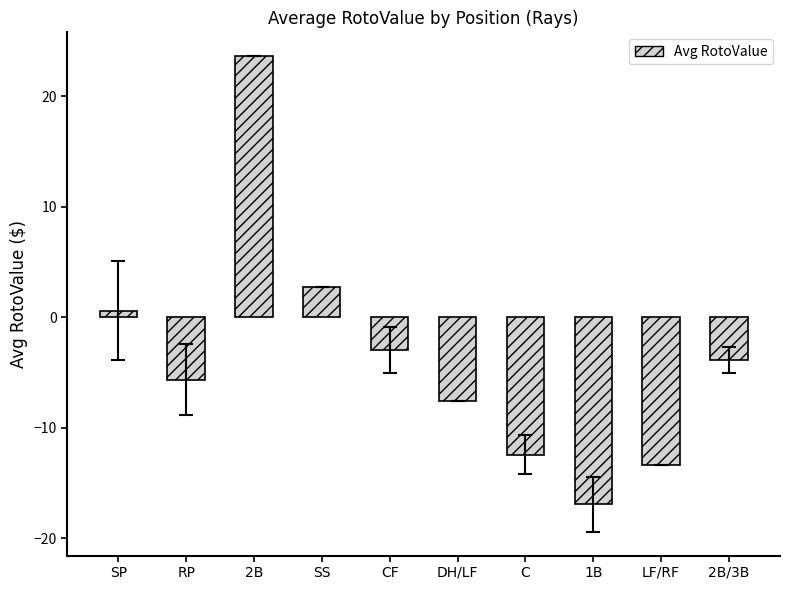

What position from the right is RP?

9